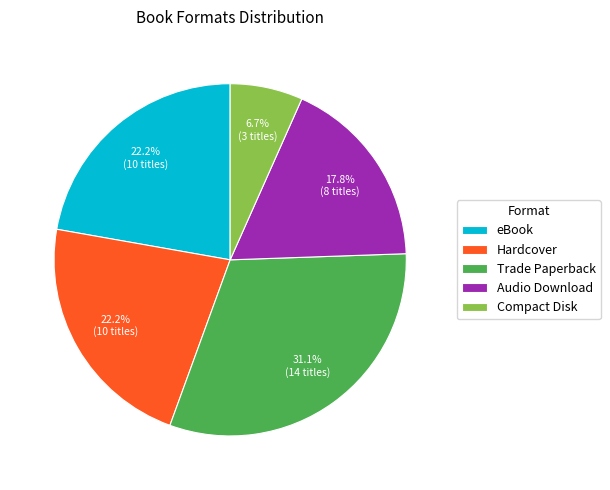

Does Trade Paperback represent more than half of the total?

No